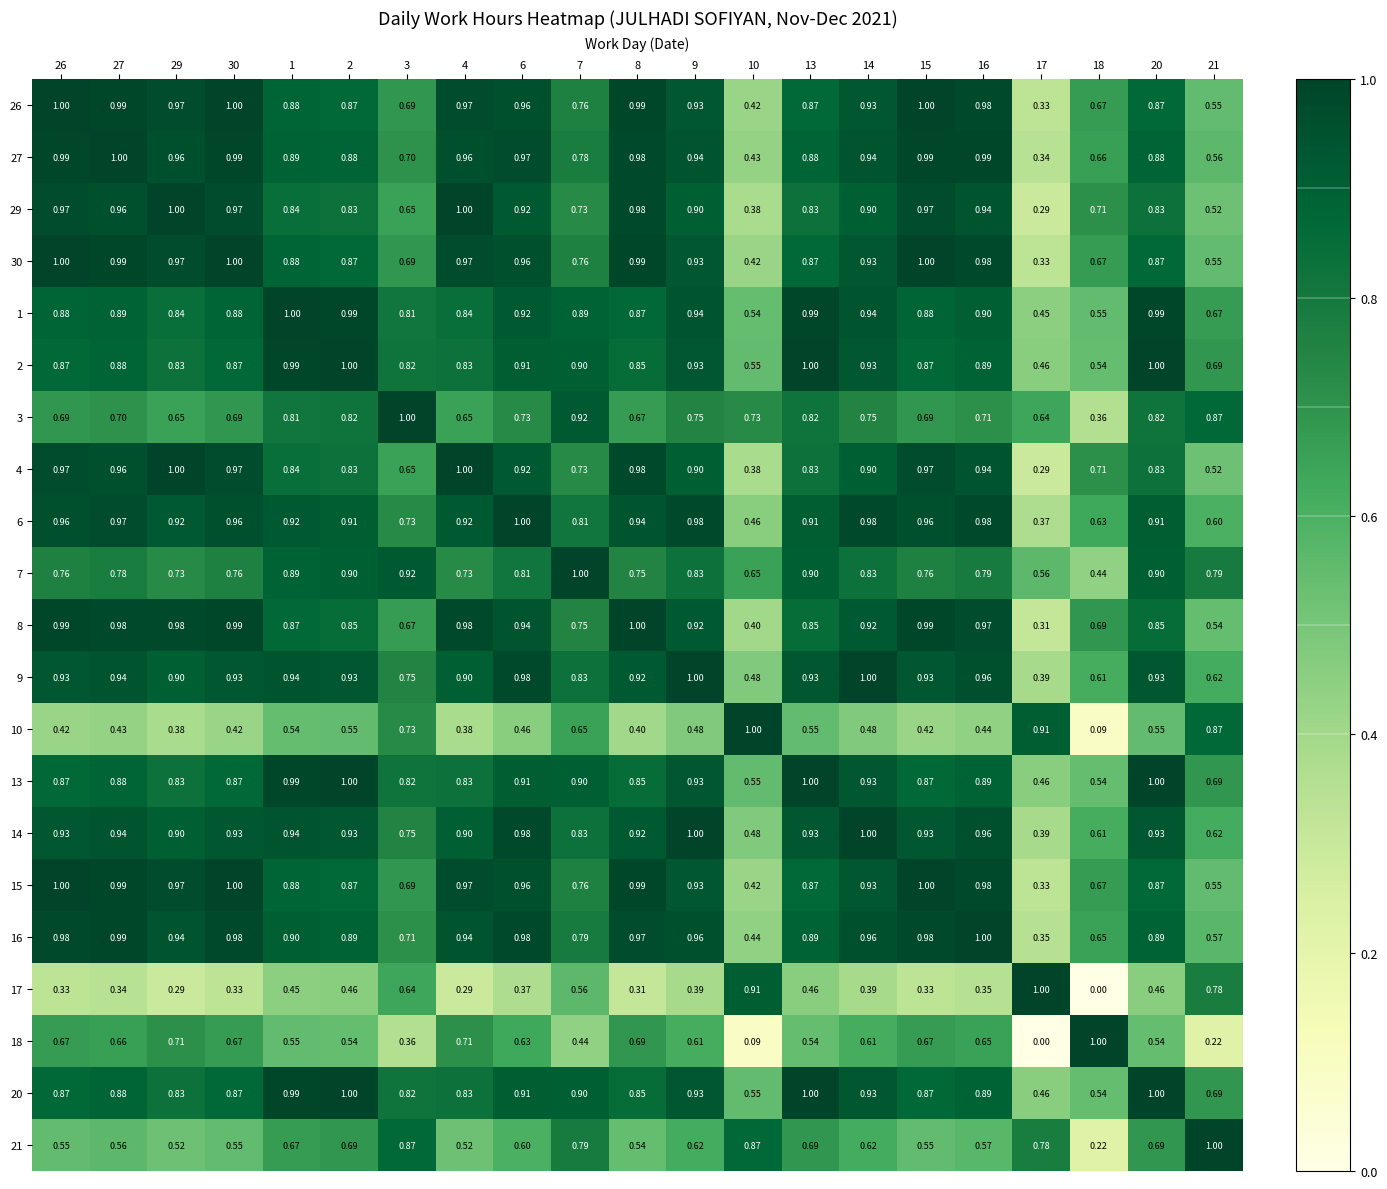

Is the value of 21 at 16 greater than the value of 7 at 16?

No